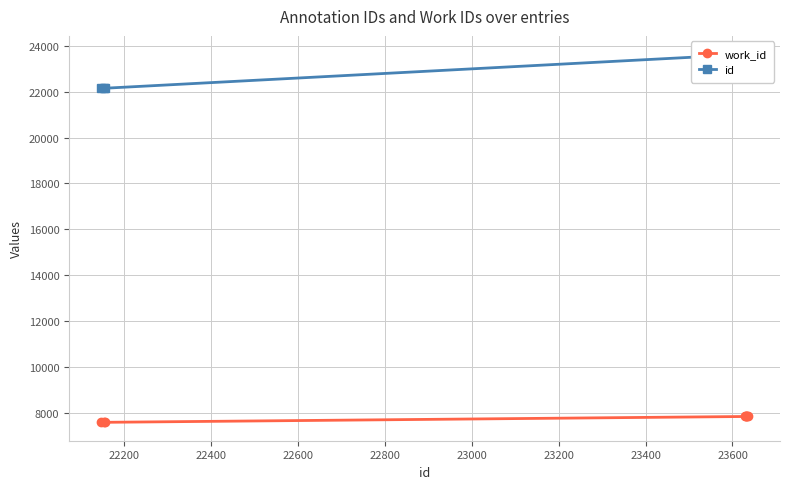

True or false: work_id and id cross at least once.

False